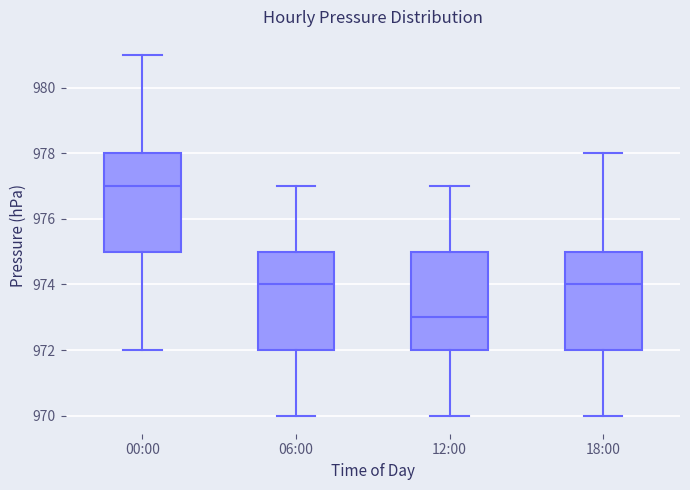

Reading left to right, read every box against the y-axis: the position of its median line, the range the box covers, and the ends of its whiskers. The values are not printed on the chart, so give them approximately, as read against the axis.

00:00: median 977, box 975 to 978, whiskers 972 to 981
06:00: median 974, box 972 to 975, whiskers 970 to 977
12:00: median 973, box 972 to 975, whiskers 970 to 977
18:00: median 974, box 972 to 975, whiskers 970 to 978